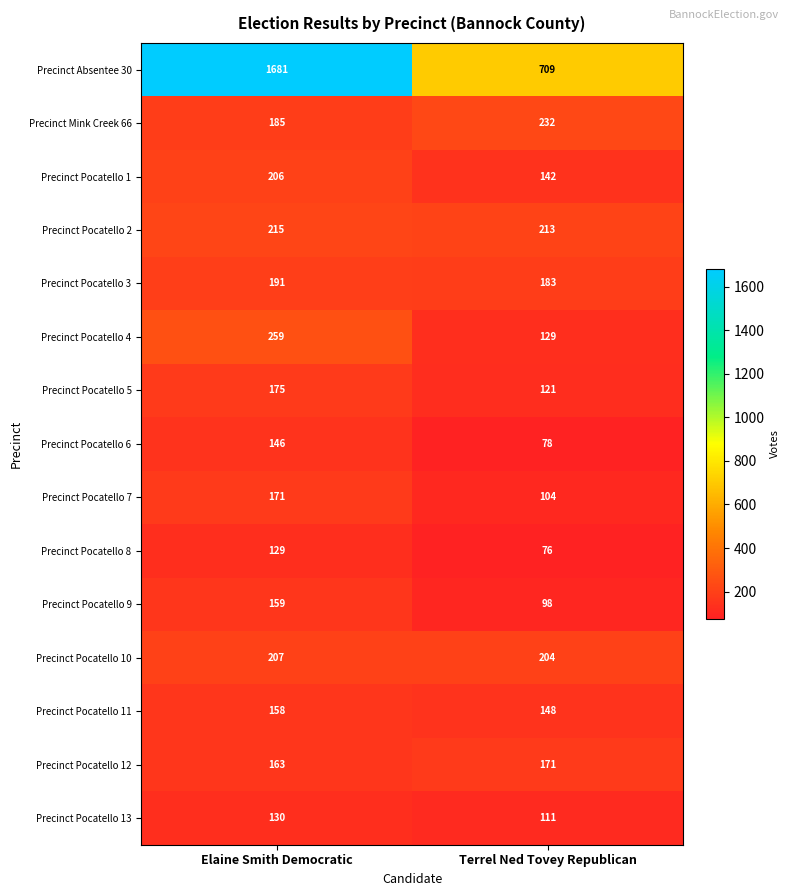

At Terrel Ned Tovey Republican, list the series in order from smallest to largest.

Precinct Pocatello 8, Precinct Pocatello 6, Precinct Pocatello 9, Precinct Pocatello 7, Precinct Pocatello 13, Precinct Pocatello 5, Precinct Pocatello 4, Precinct Pocatello 1, Precinct Pocatello 11, Precinct Pocatello 12, Precinct Pocatello 3, Precinct Pocatello 10, Precinct Pocatello 2, Precinct Mink Creek 66, Precinct Absentee 30